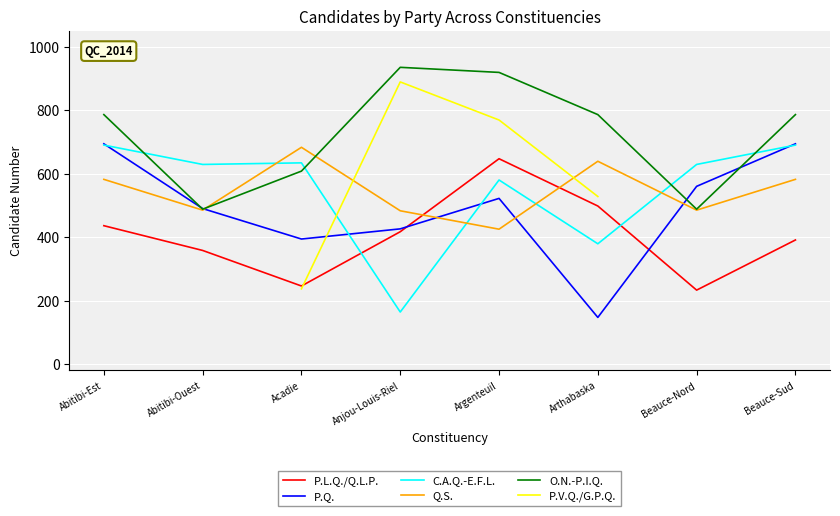

Between which two adjacent categories do P.L.Q./Q.L.P. and C.A.Q.-E.F.L. first intersect?

Acadie and Anjou-Louis-Riel